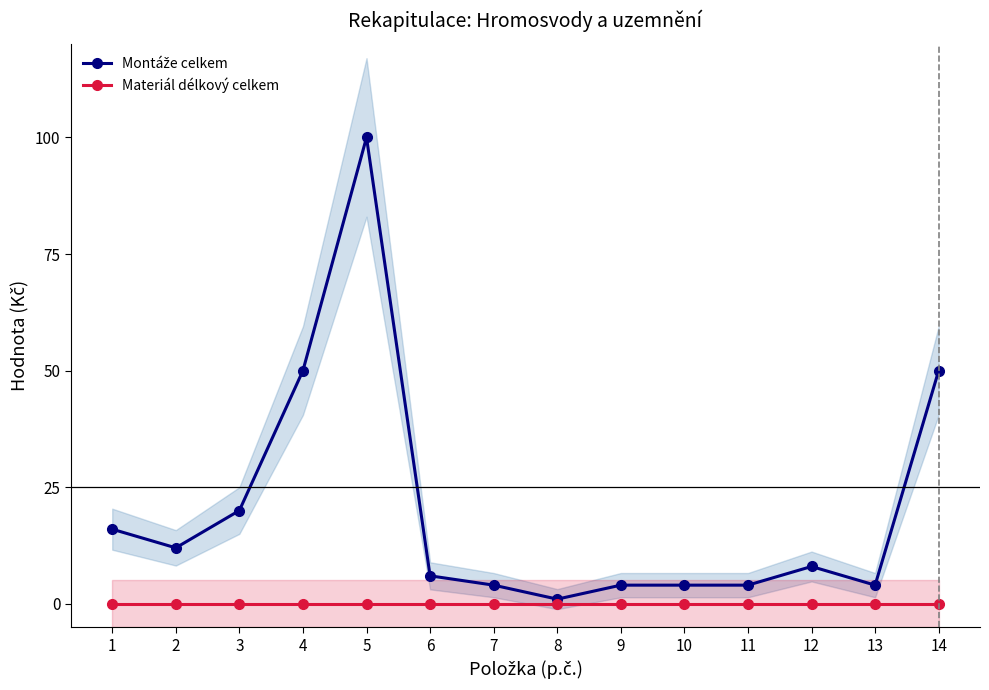

True or false: Montáže celkem and Materiál délkový celkem cross at least once.

False